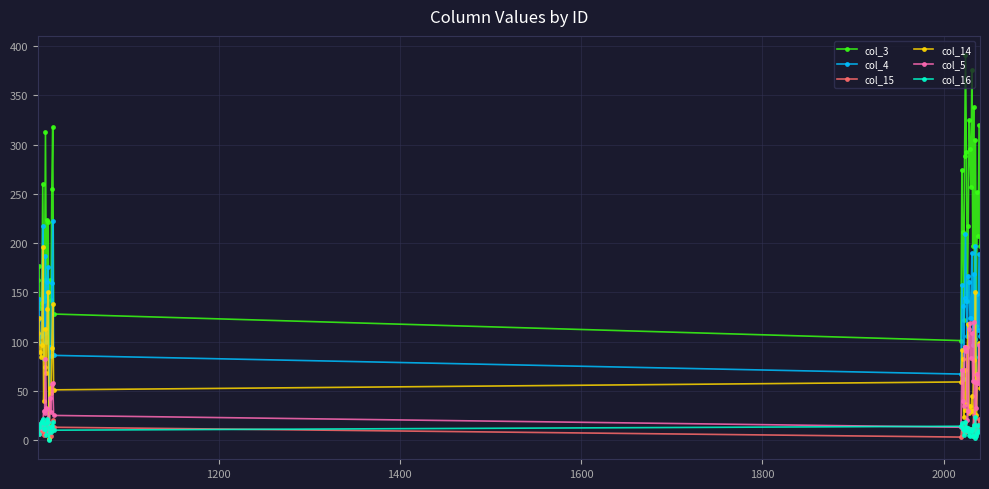

Which series has the widest spread of values?

col_3